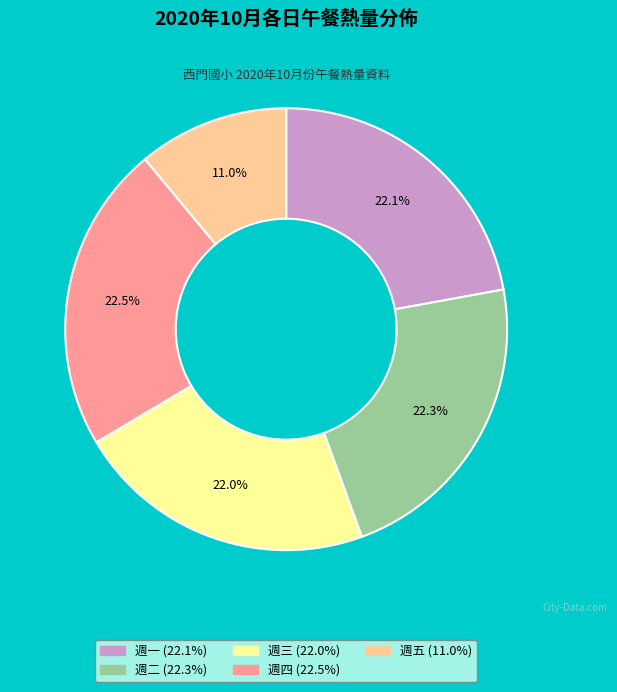

Is there any slice that represents more than half of the pie?

No